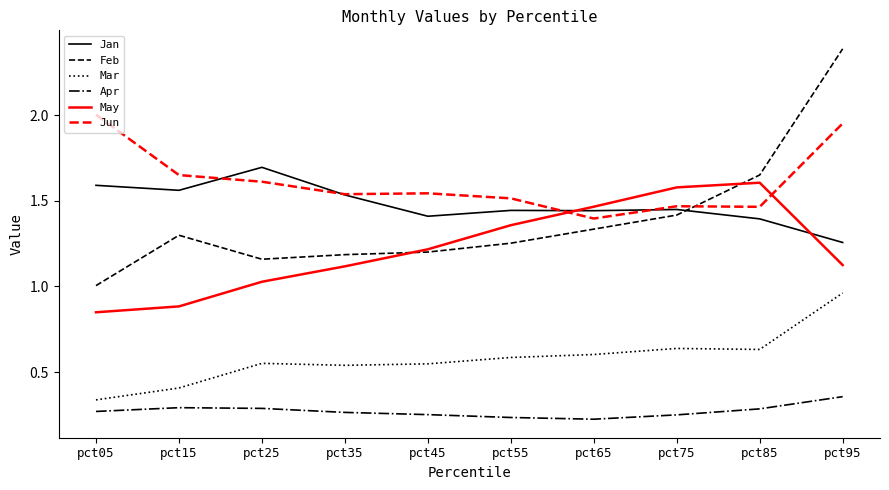

At which category is the sum across all series the highest?

pct95